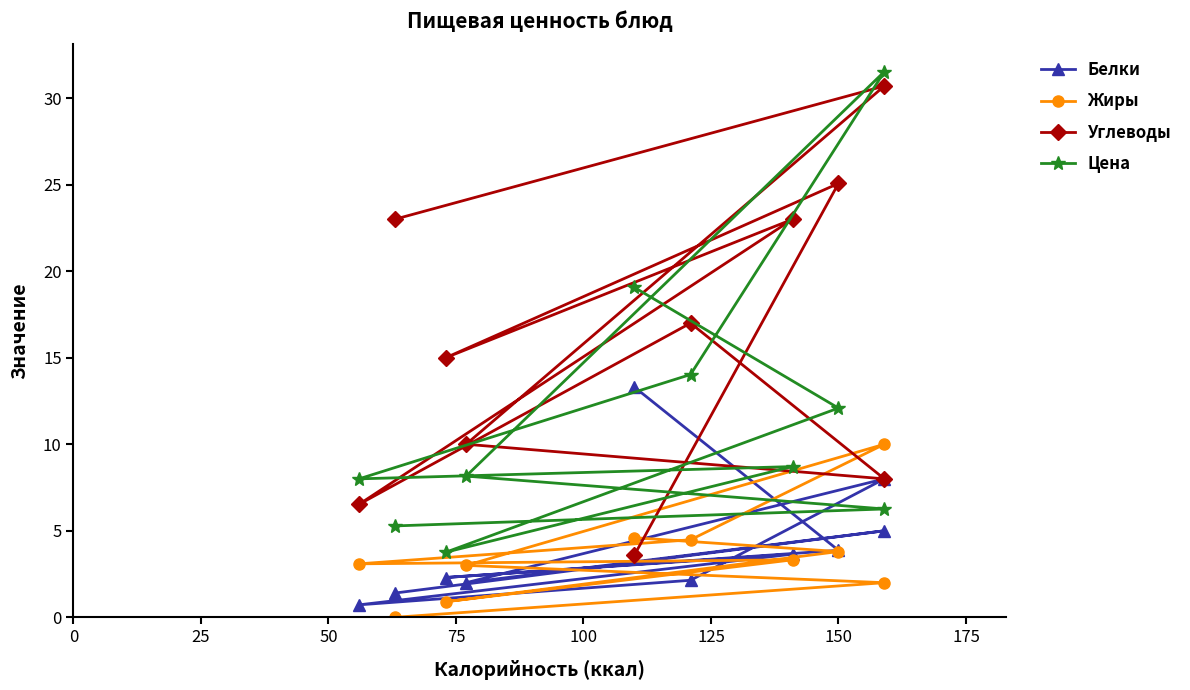

What is the label of the 9th point from the right?

150